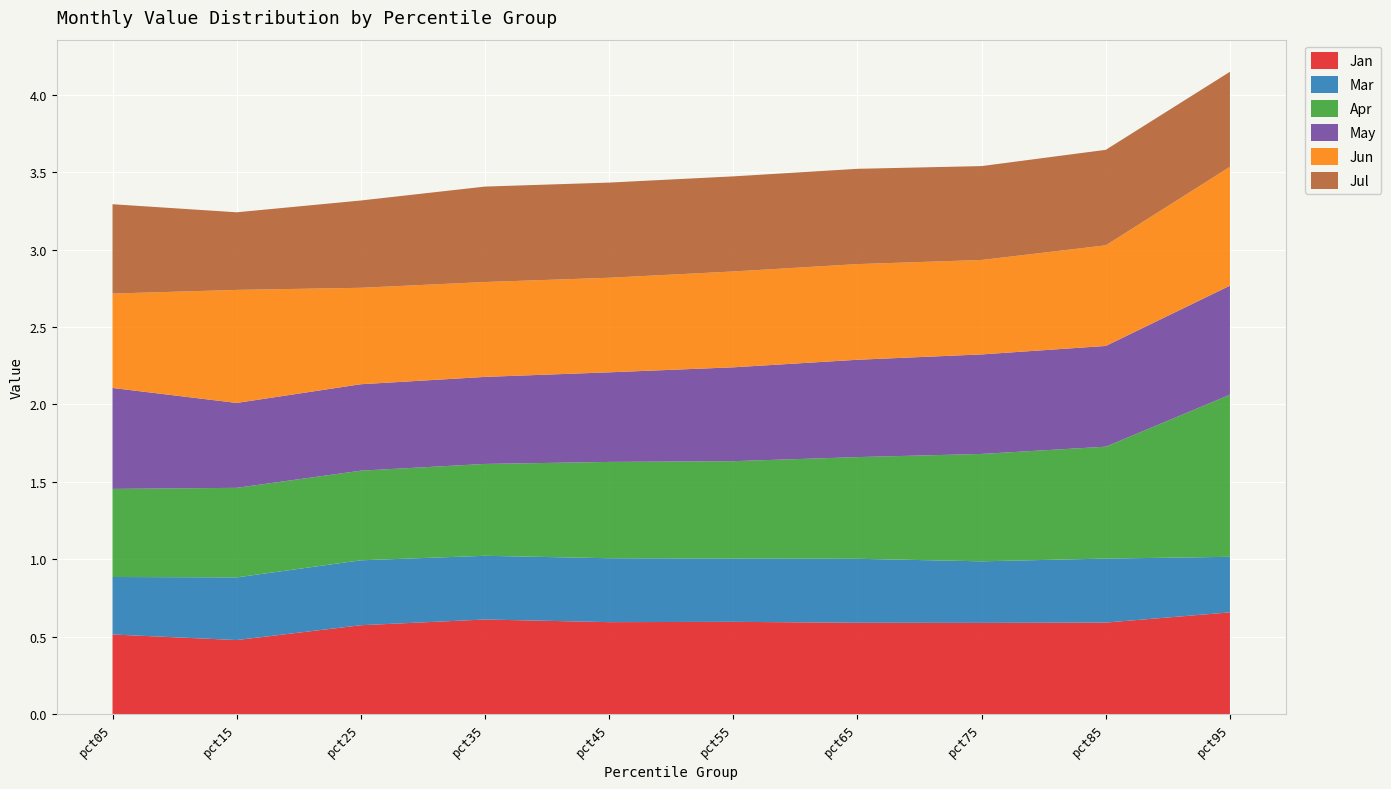

Reading left to right, extract all data points from this chart.

Jan: 0.5	0.5	0.6	0.6	0.6	0.6	0.6	0.6	0.6	0.7
Mar: 0.4	0.4	0.4	0.4	0.4	0.4	0.4	0.4	0.4	0.4
Apr: 0.6	0.6	0.6	0.6	0.6	0.6	0.7	0.7	0.7	1.0
May: 0.7	0.5	0.6	0.6	0.6	0.6	0.6	0.6	0.7	0.7
Jun: 0.6	0.7	0.6	0.6	0.6	0.6	0.6	0.6	0.6	0.8
Jul: 0.6	0.5	0.6	0.6	0.6	0.6	0.6	0.6	0.6	0.6